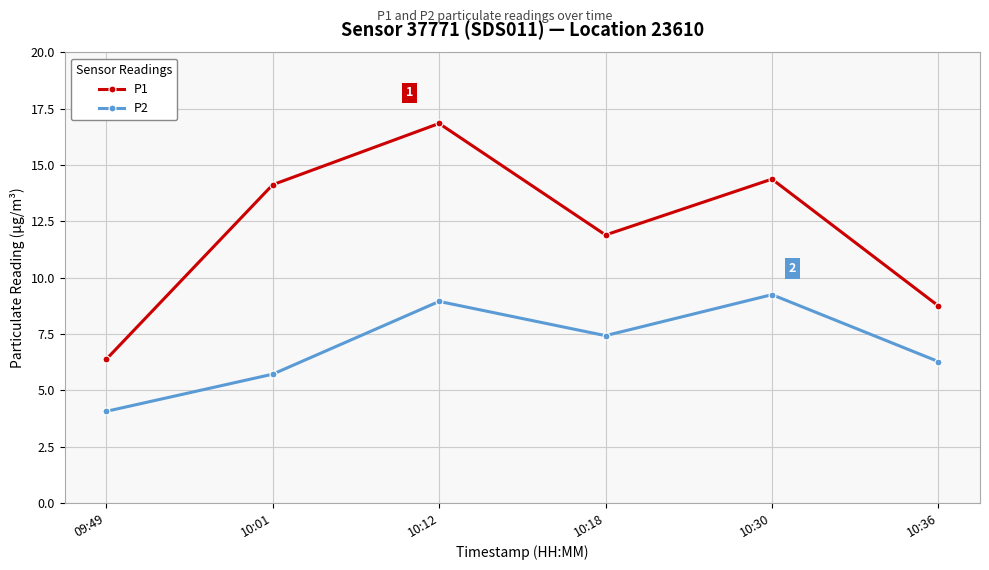

In P1, how many points are lower than both neighbors (excluding endpoints)?

1